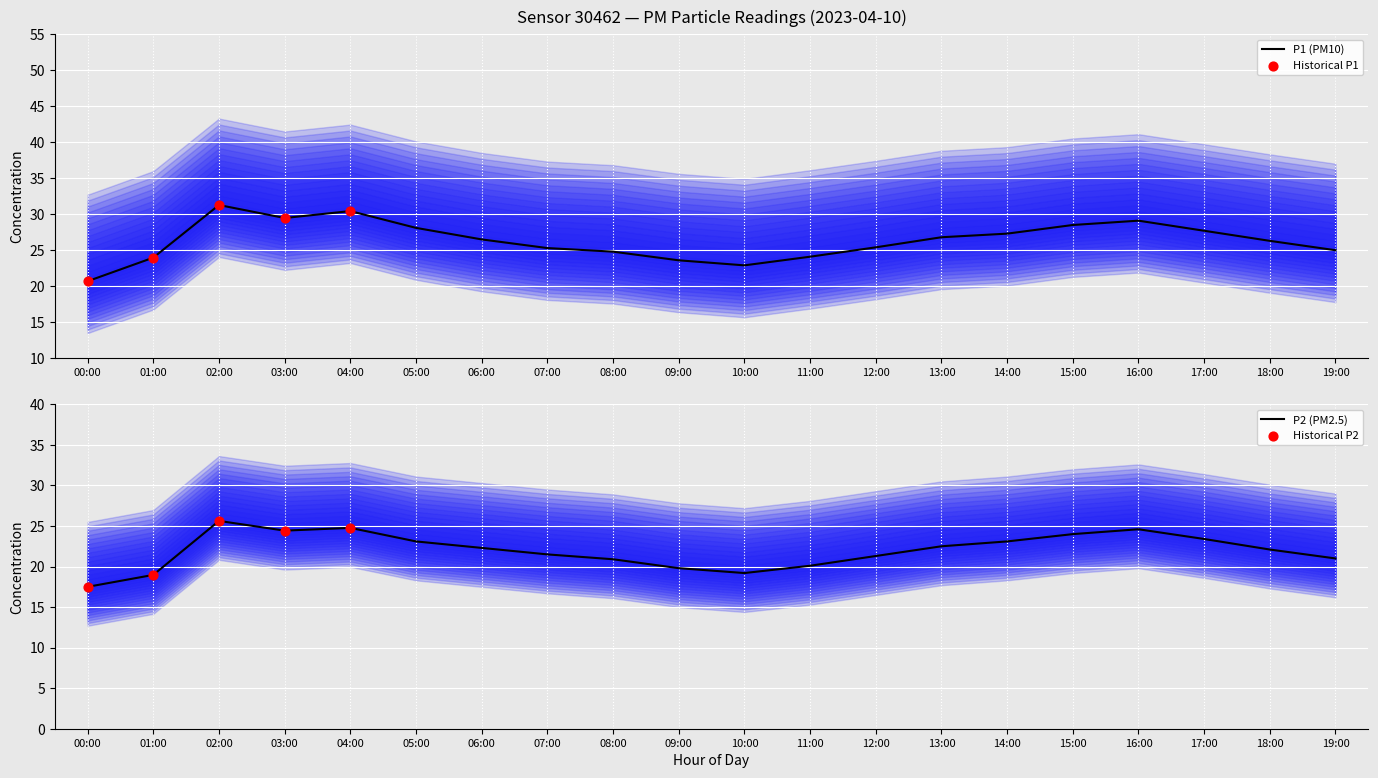

What is the total value across all series at 17:00?

51.1